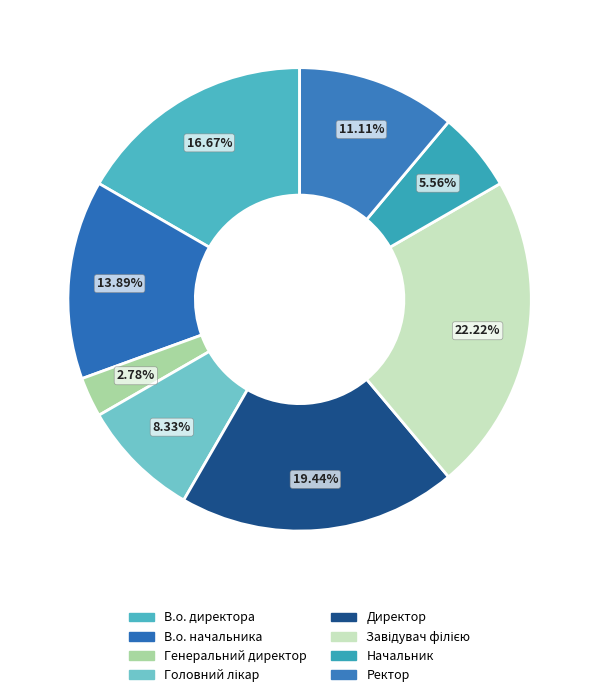

Count the number of slices in the pie.

8